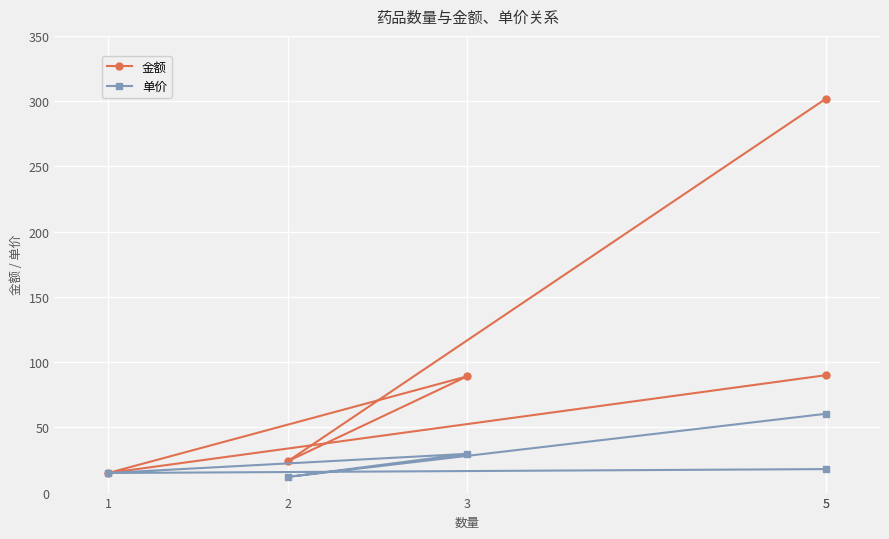

Does the chart display data point markers on the line(s)?

Yes